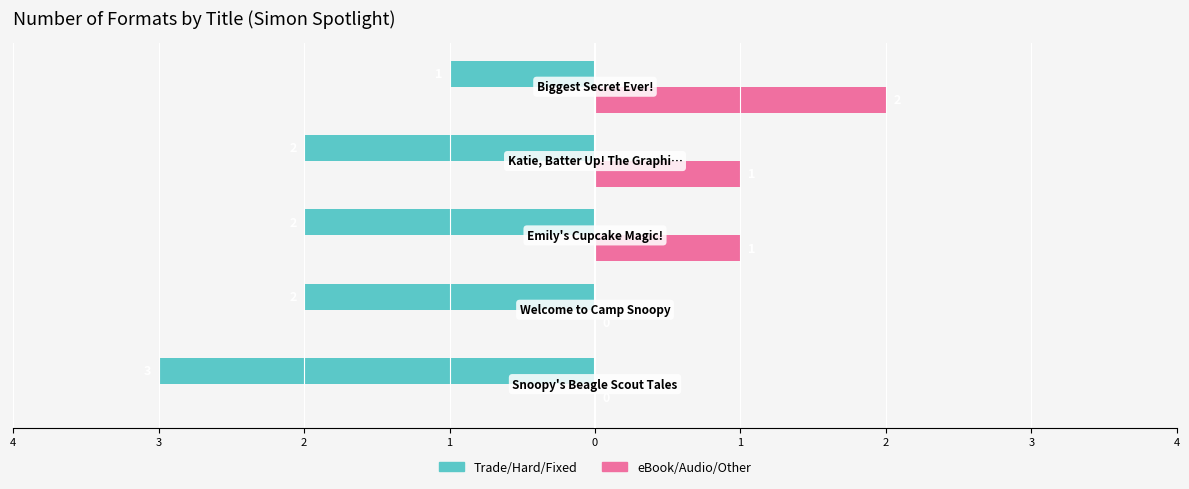

How many categories are shown in the chart?

5